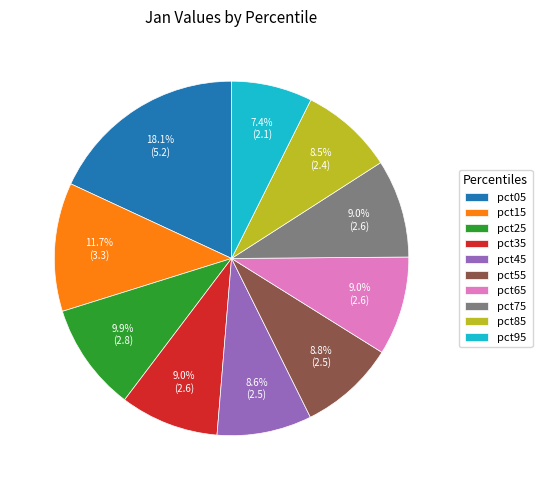

Which category has the biggest portion of the pie?

pct05